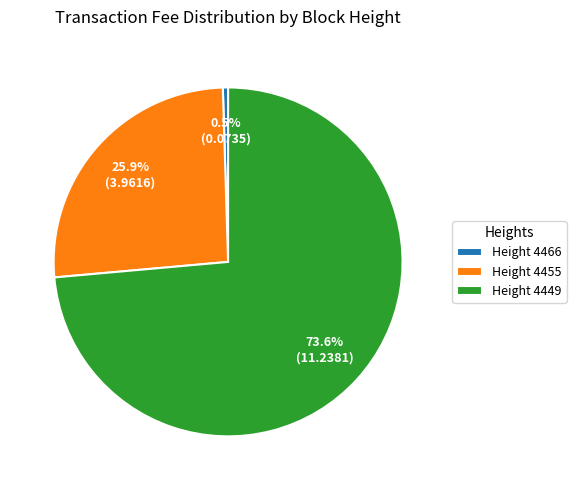

What is the ratio of the value at Height 4455 to the value at Height 4449?

0.4